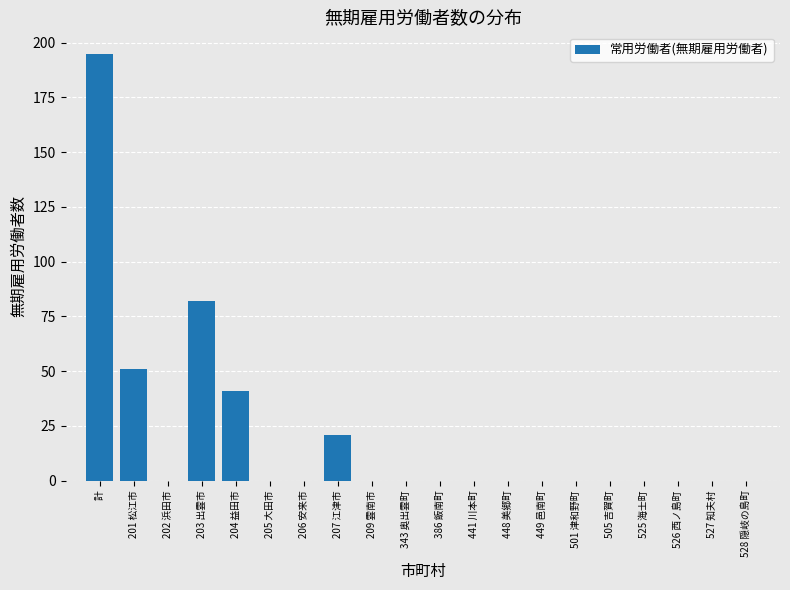

Reading left to right, transcribe all the data shown in this chart.

計=195	201 松江市=51	202 浜田市=0	203 出雲市=82	204 益田市=41	205 大田市=0	206 安来市=0	207 江津市=21	209 雲南市=0	343 奥出雲町=0	386 飯南町=0	441 川本町=0	448 美郷町=0	449 邑南町=0	501 津和野町=0	505 吉賀町=0	525 海士町=0	526 西ノ島町=0	527 知夫村=0	528 隠岐の島町=0